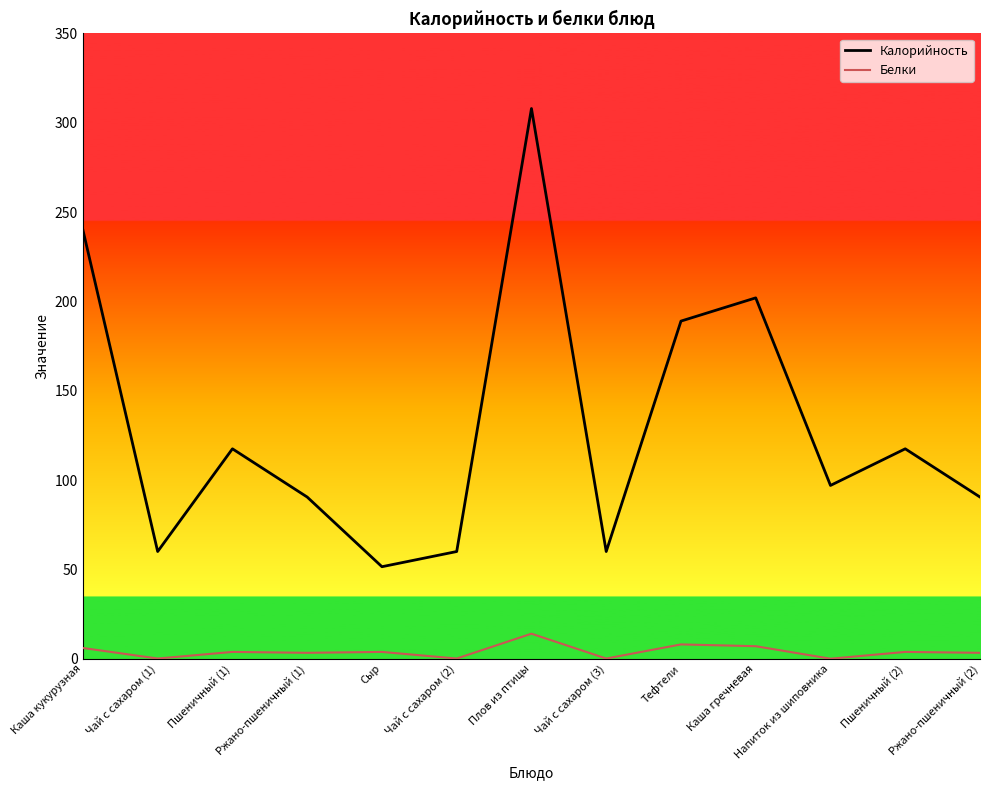

What is the greatest value displayed?

308.0